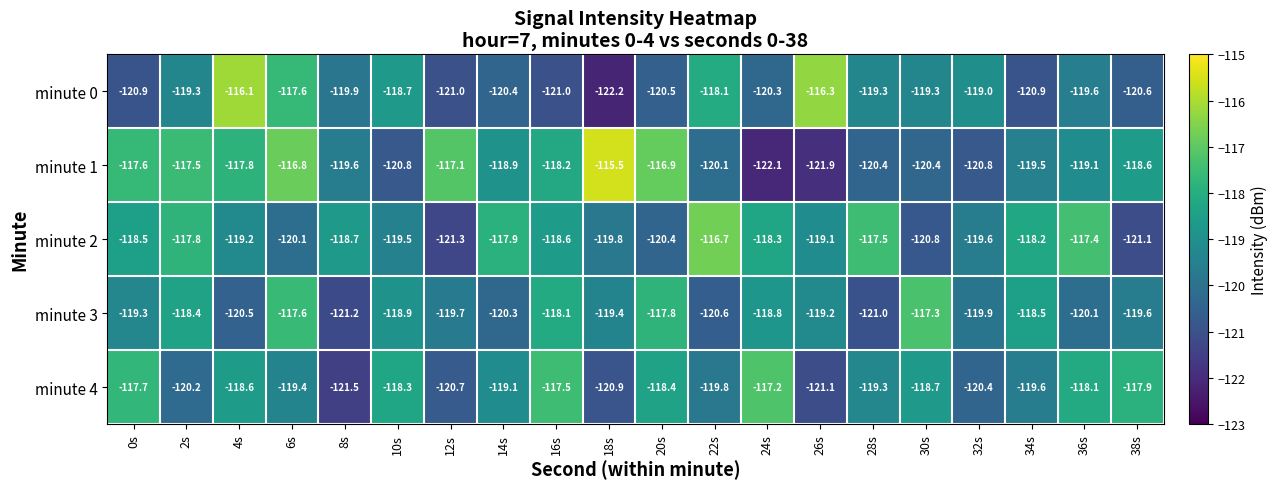

What is the spread (max minus min) of values at 14s?

2.5